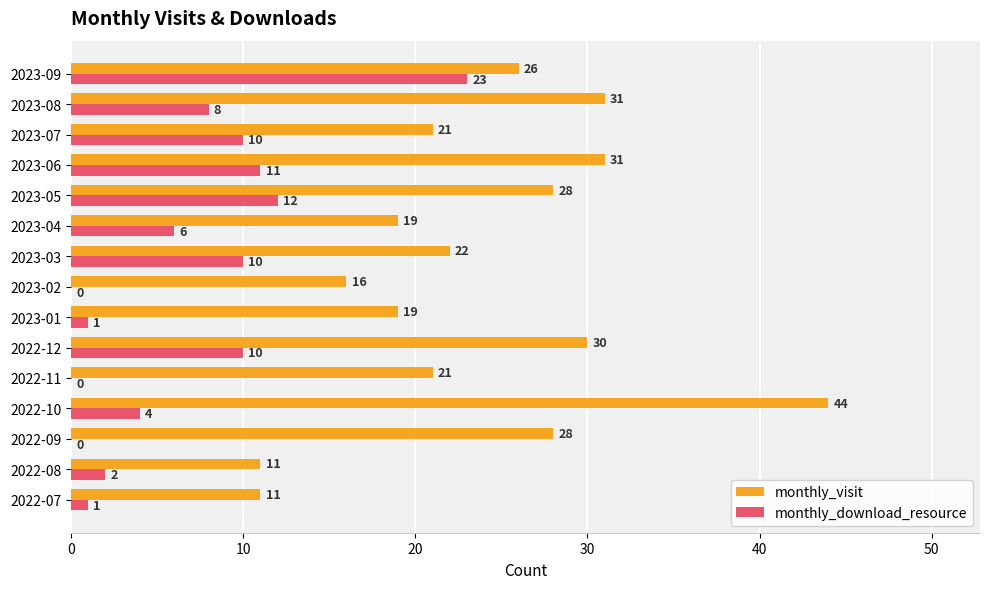

Which series changed the most between 2023-05 and 2023-07?

monthly_visit